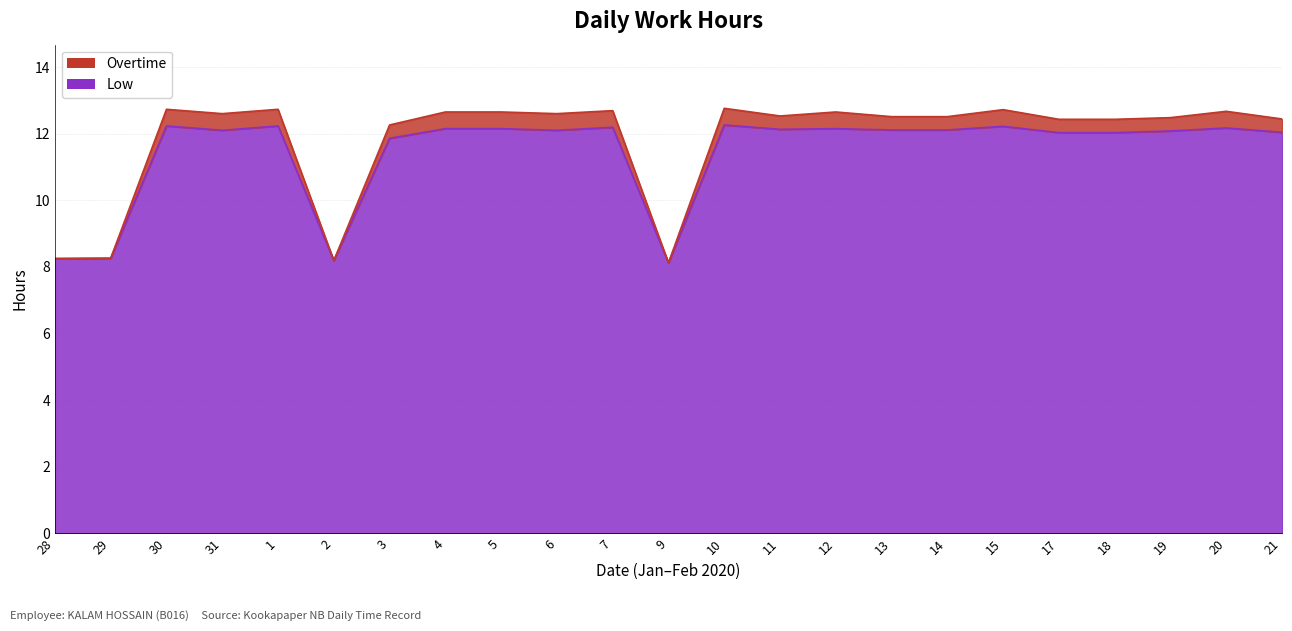

True or false: Low has a value of 12.1 at 13.

True